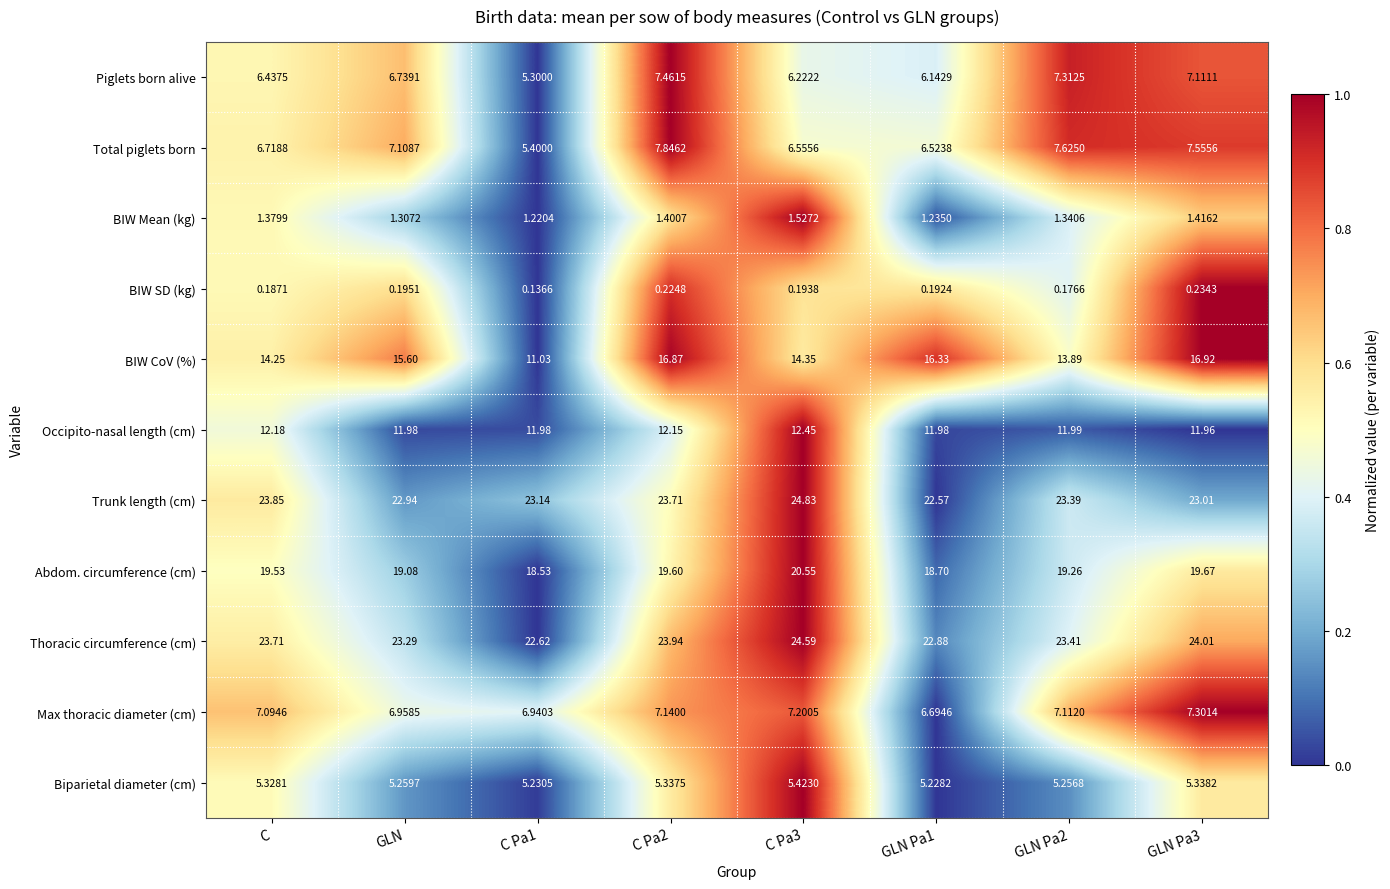

Rank the series by their maximum value, from lowest to highest.

BIW SD (kg), BIW Mean (kg), Biparietal diameter (cm), Max thoracic diameter (cm), Piglets born alive, Total piglets born, Occipito-nasal length (cm), BIW CoV (%), Abdom. circumference (cm), Thoracic circumference (cm), Trunk length (cm)